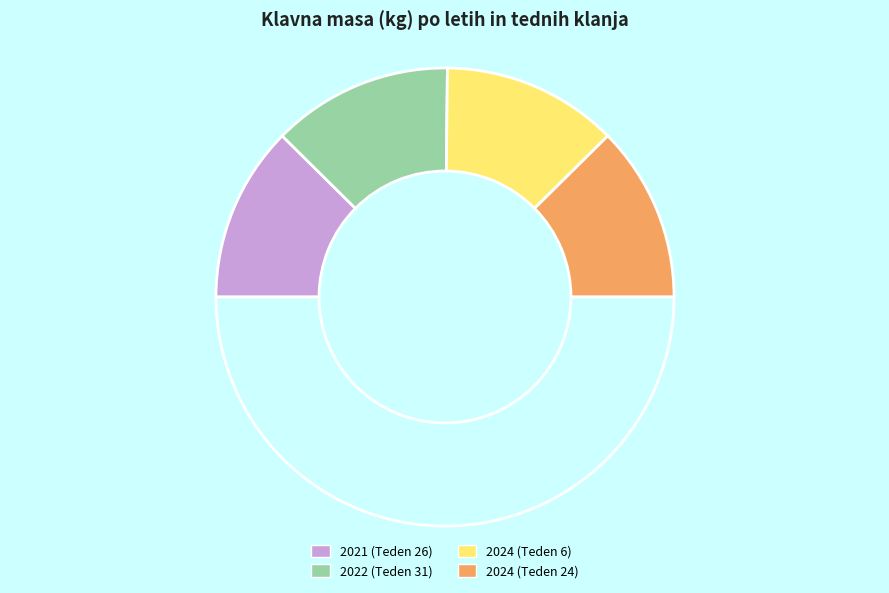

Is there any slice that represents more than half of the pie?

No